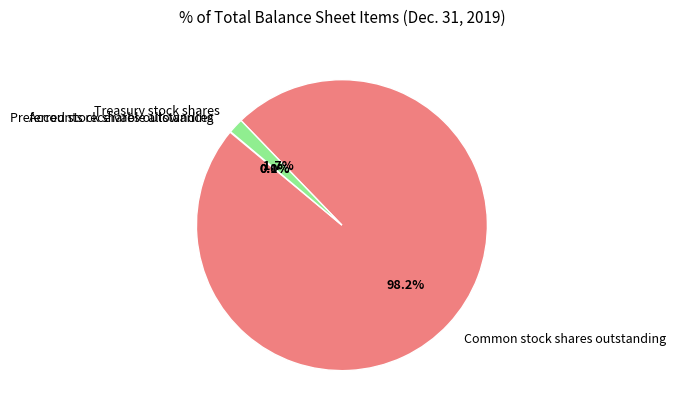

To the nearest percent, what portion does Common stock shares outstanding represent?

98%